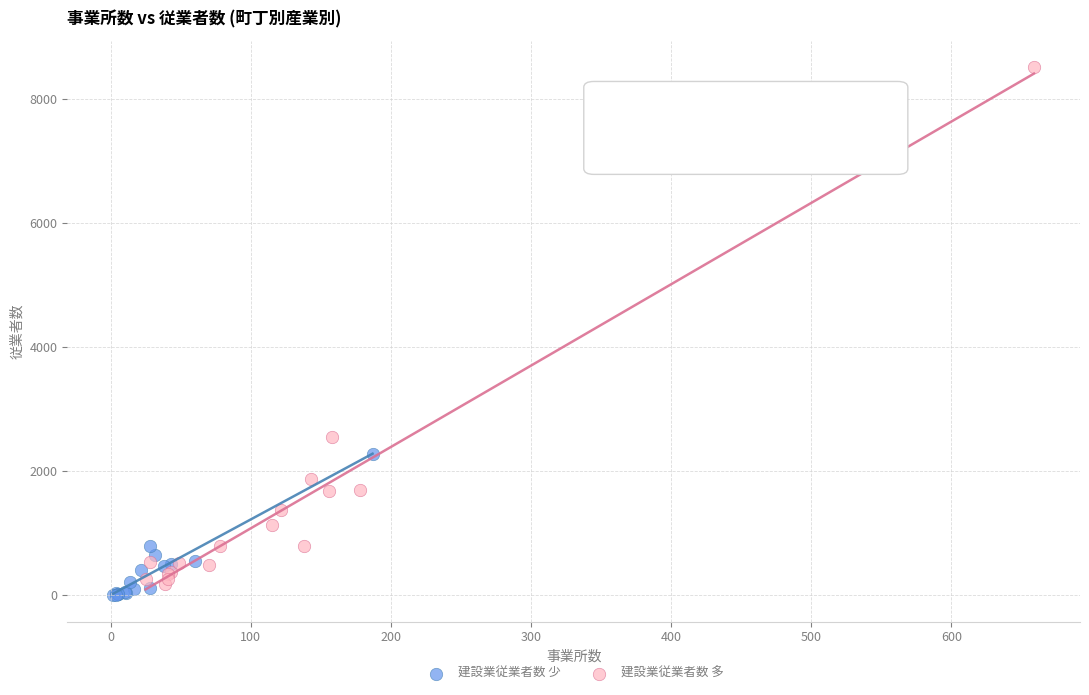

Which series contains the lowest Y value?

建設業従業者数 少